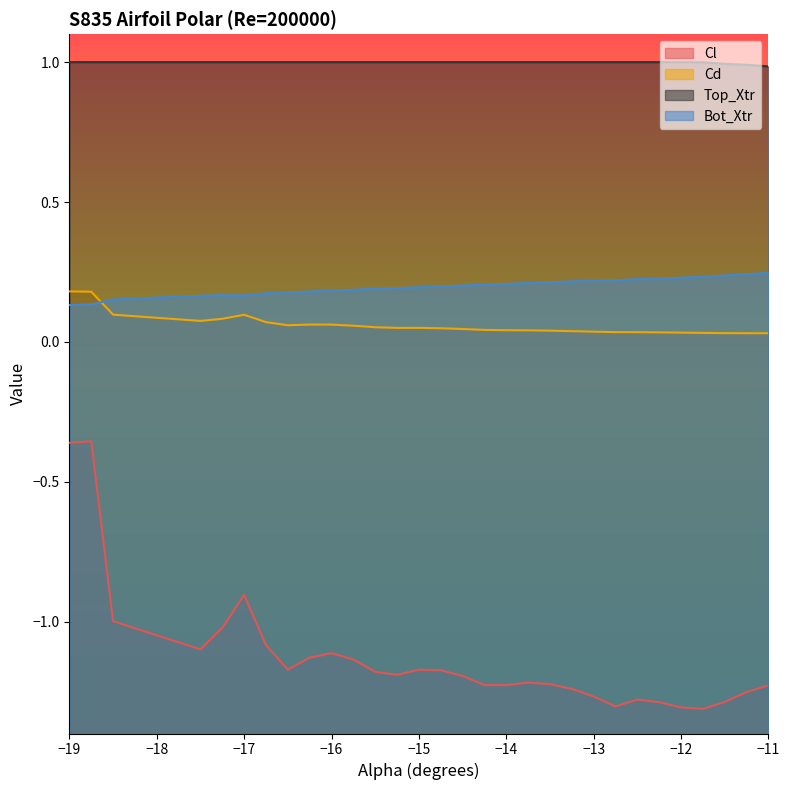

True or false: Cl and Top_Xtr intersect in this chart.

False